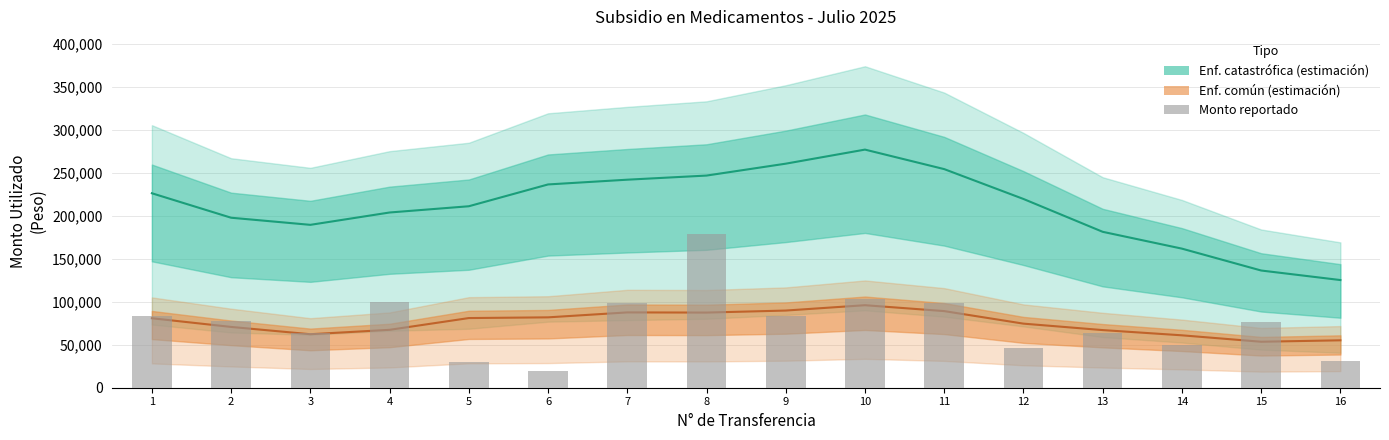

What is the difference between the values at 8 and 6?

159000